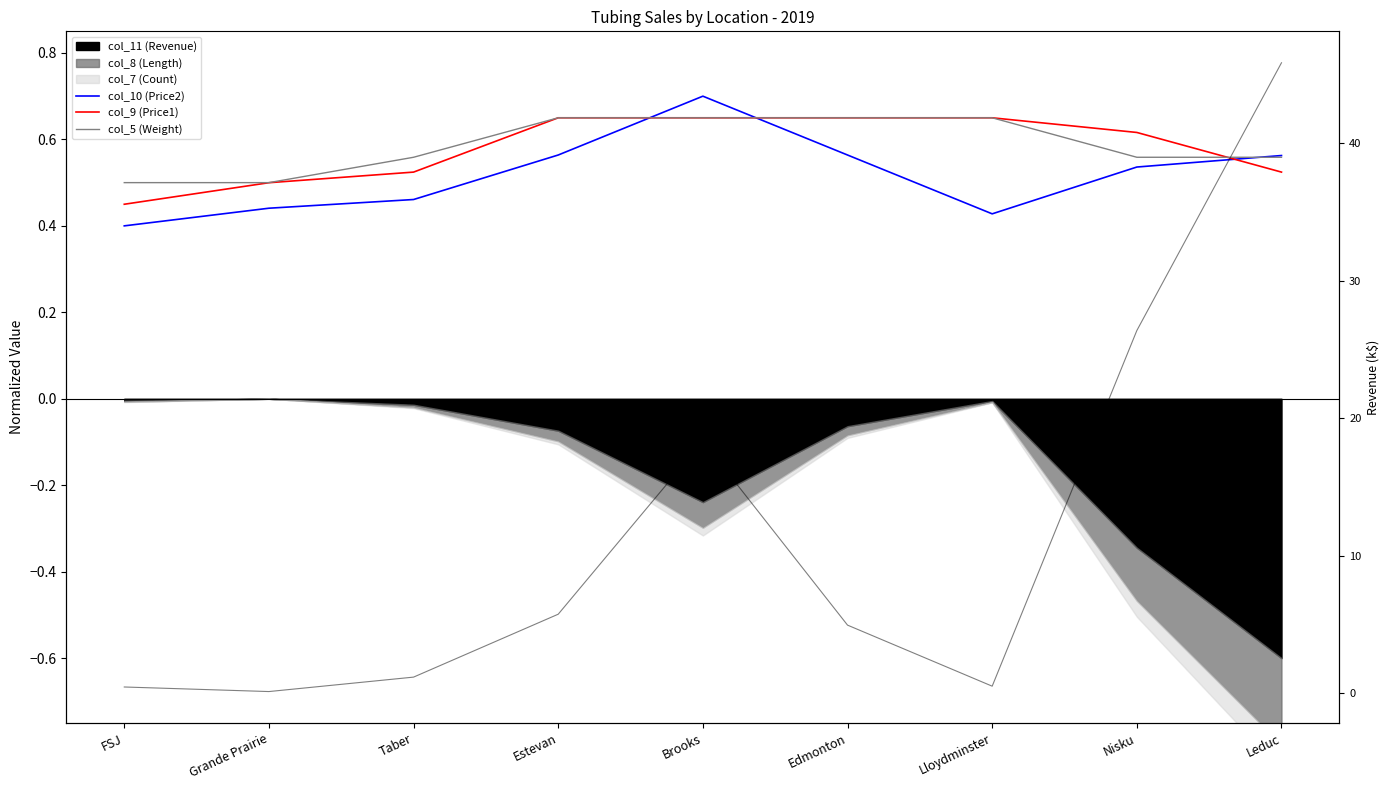

What is the label of the 8th point from the left?

Nisku